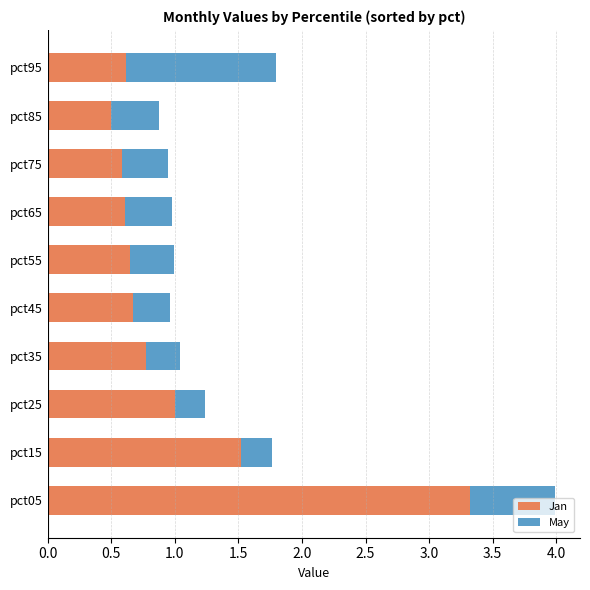

Which category has the lowest value in the Jan series?

pct85